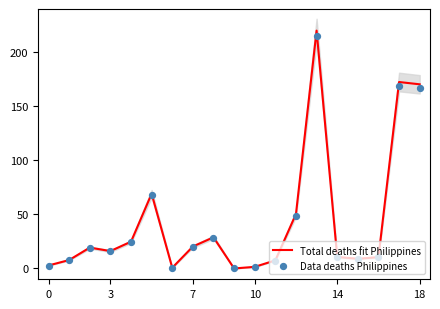

Which series has the widest spread of Y values?

Total deaths fit Philippines